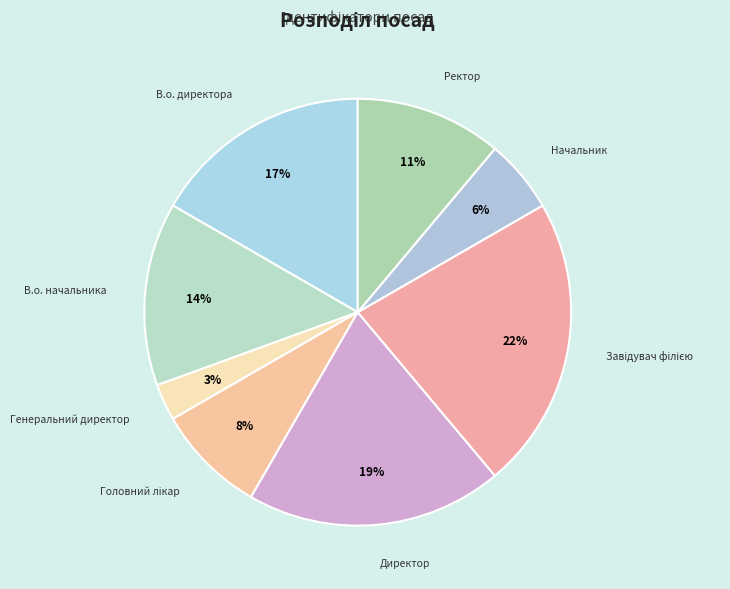

Is Ректор the majority of the pie?

No